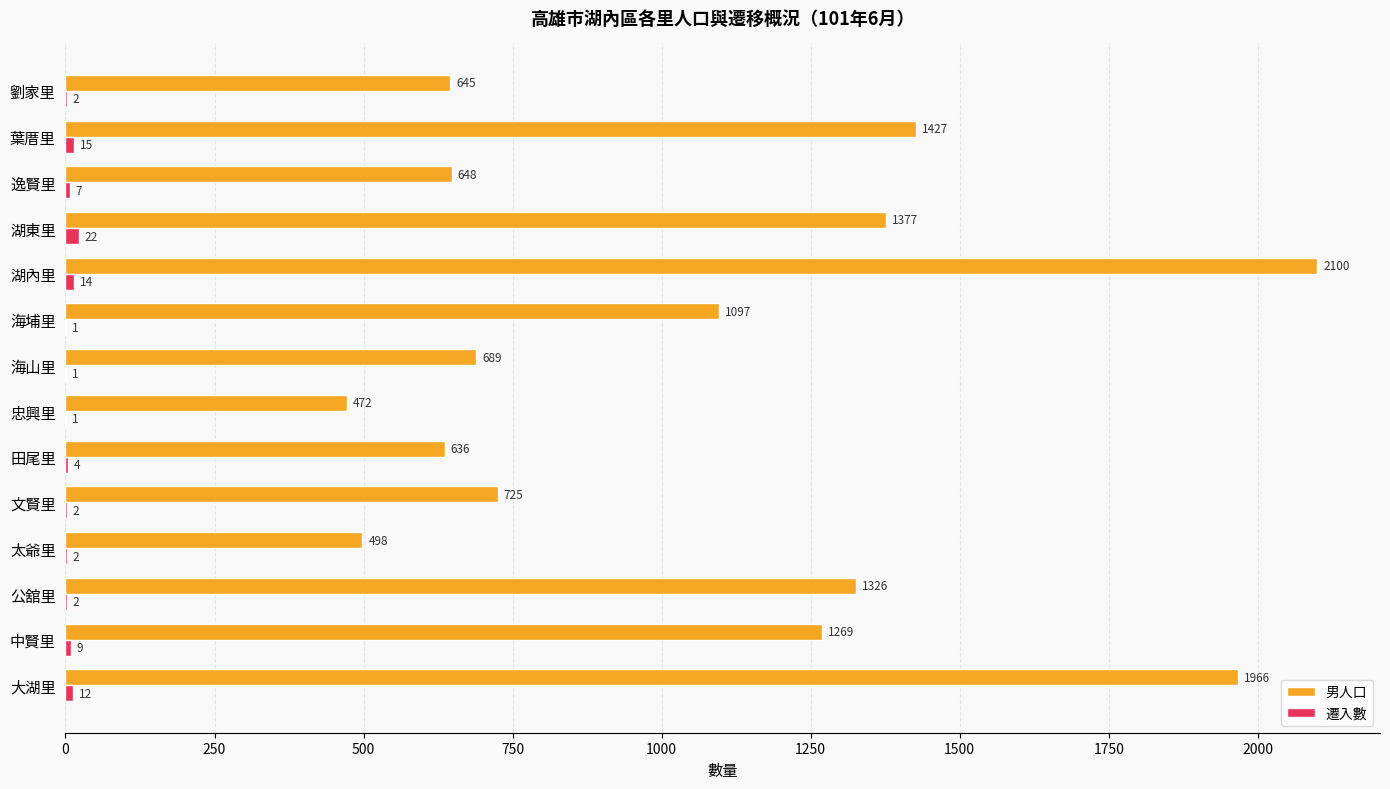

Which series changed the most between 大湖里 and 湖內里?

男人口